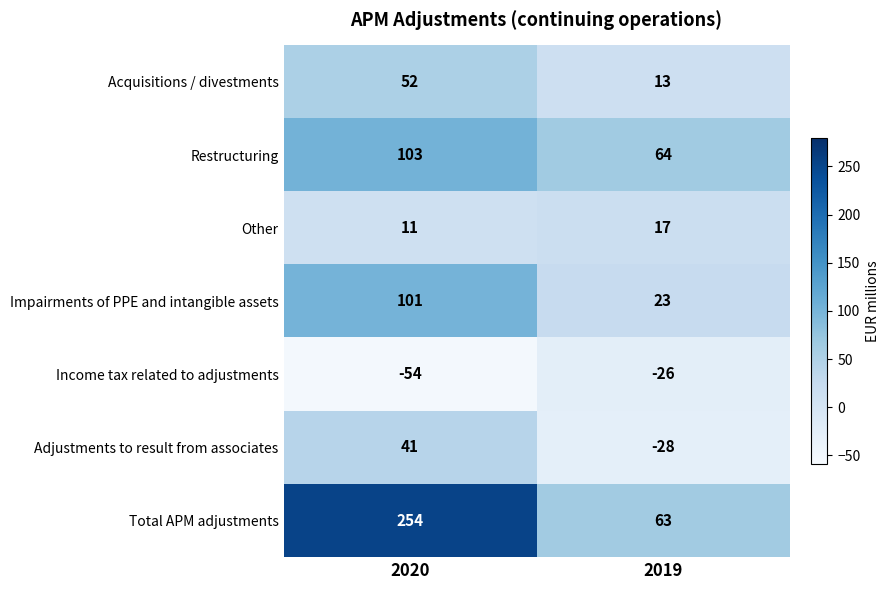

The Acquisitions / divestments series shows 21 at 2019. True or false?

False